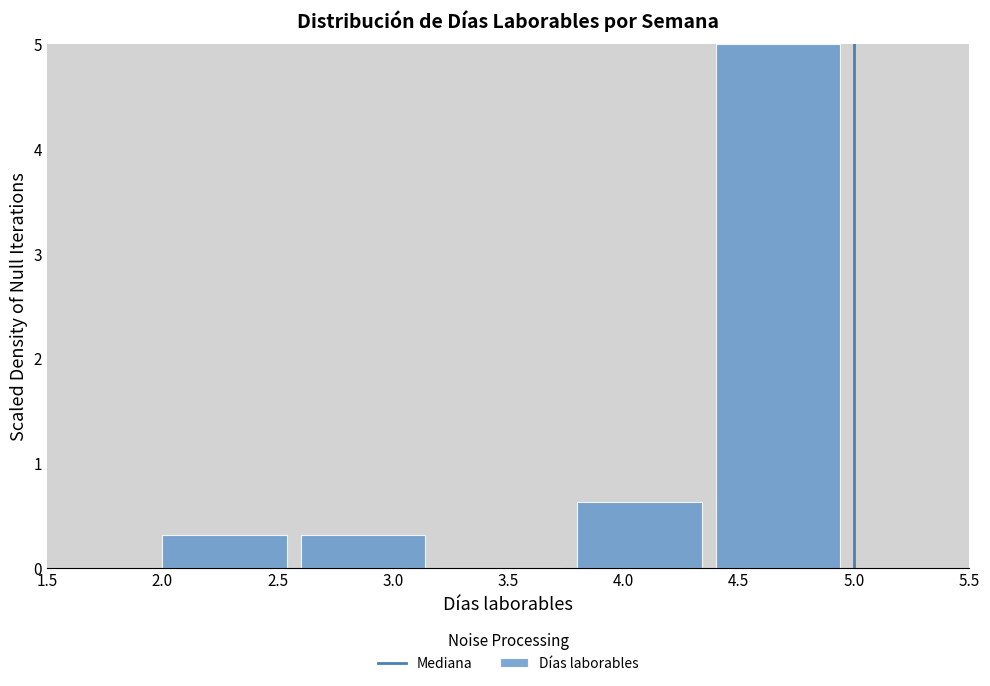

Which range on the x-axis has the tallest bar?

4.4 to 5.0